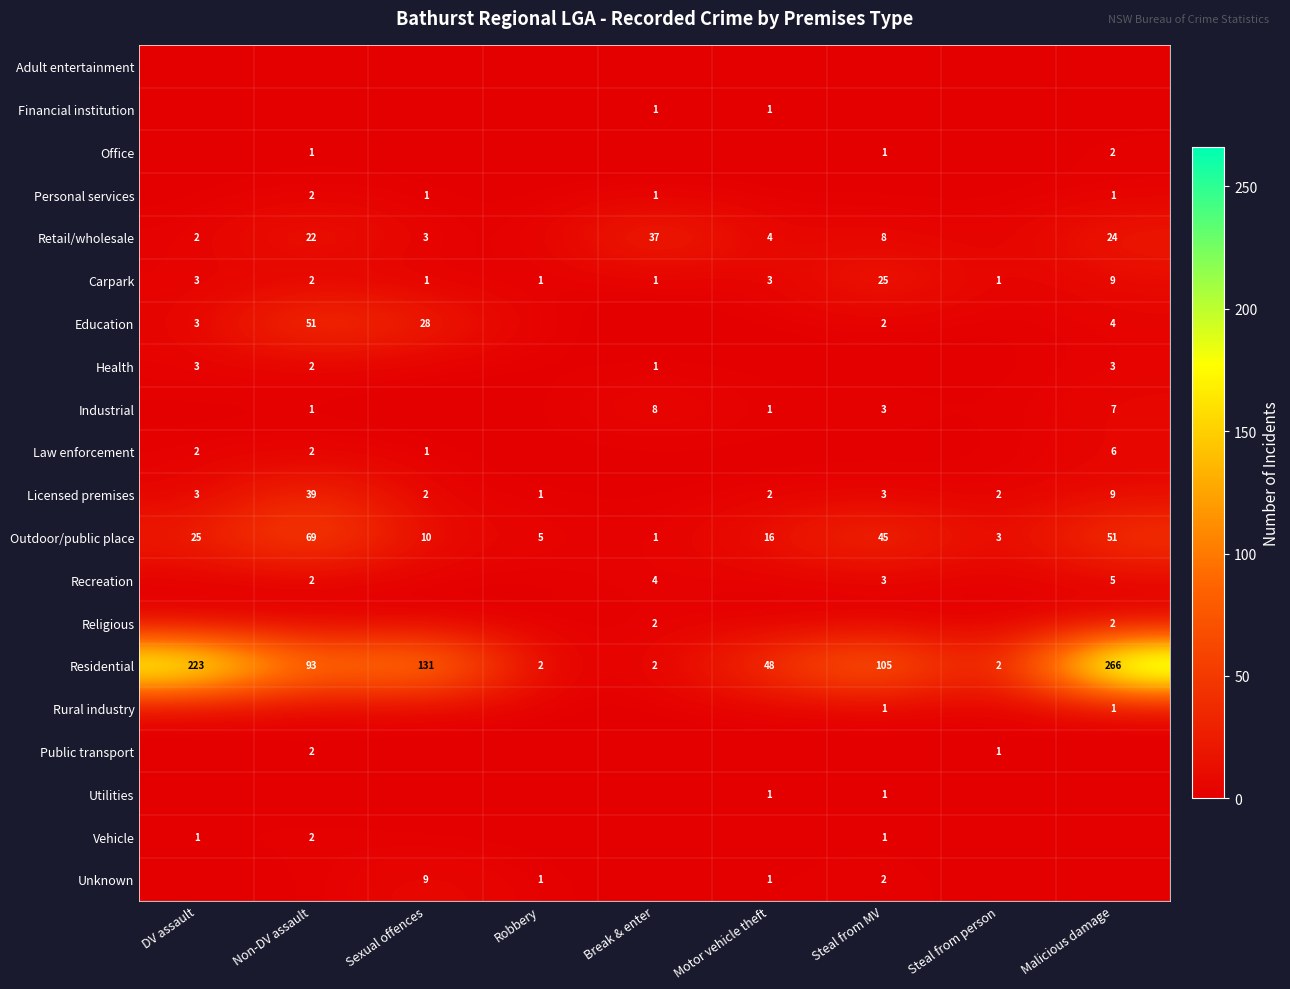

Rank the categories by Outdoor/public place value from lowest to highest.

Break & enter, Steal from person, Robbery, Sexual offences, Motor vehicle theft, DV assault, Steal from MV, Malicious damage, Non-DV assault